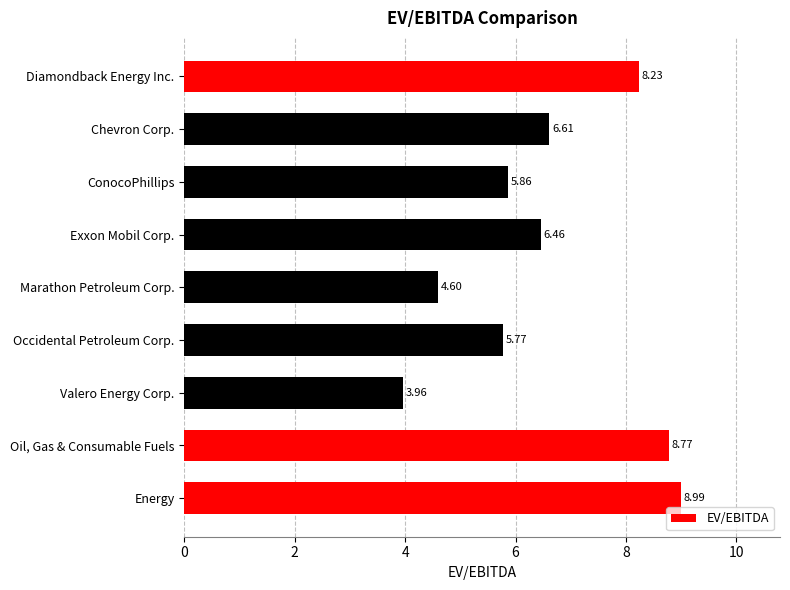

Where is the data nearest to the value 6?

ConocoPhillips